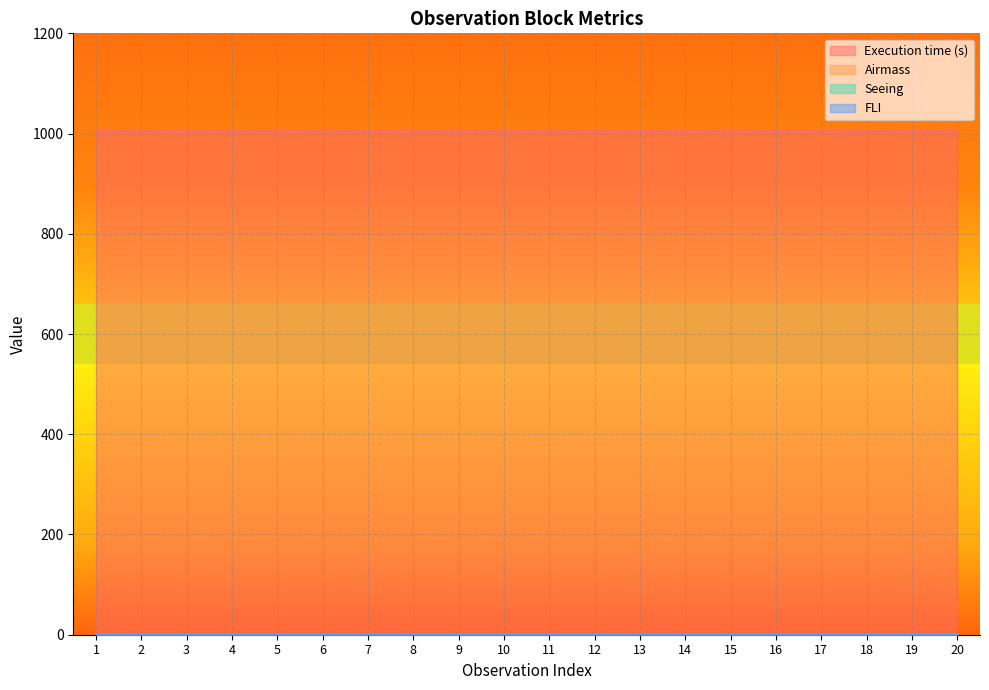

True or false: Execution time (s) has more than 2 interior local peaks.

False